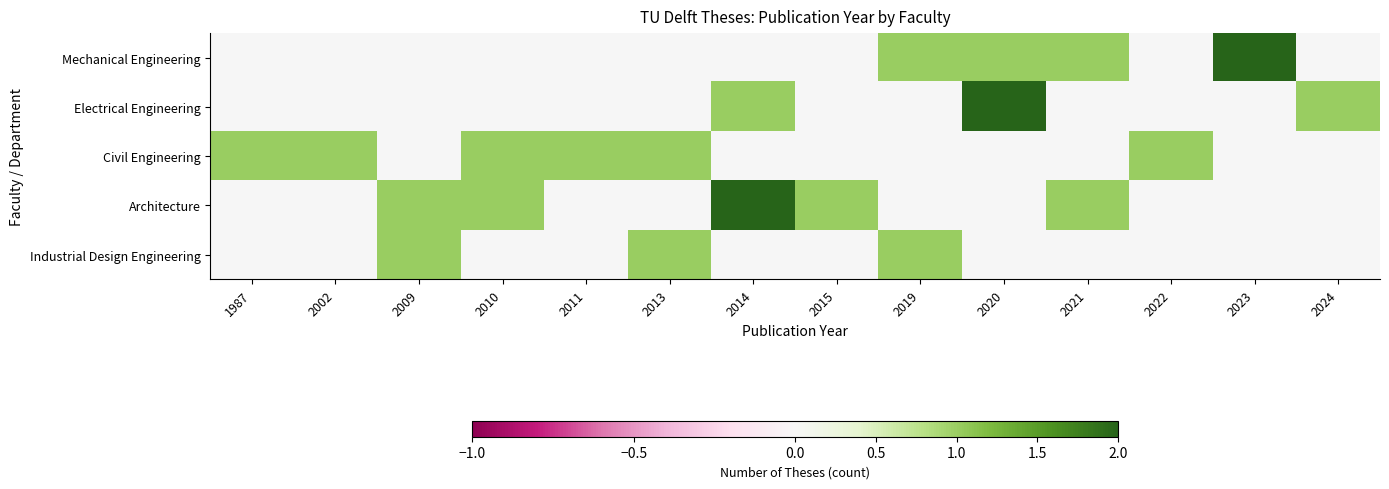

Reading right to left, list all the values displayed in this chart.

Mechanical Engineering: 2024=0	2023=2	2022=0	2021=1	2020=1	2019=1	2015=0	2014=0	2013=0	2011=0	2010=0	2009=0	2002=0	1987=0
Electrical Engineering: 2024=1	2023=0	2022=0	2021=0	2020=2	2019=0	2015=0	2014=1	2013=0	2011=0	2010=0	2009=0	2002=0	1987=0
Civil Engineering: 2024=0	2023=0	2022=1	2021=0	2020=0	2019=0	2015=0	2014=0	2013=1	2011=1	2010=1	2009=0	2002=1	1987=1
Architecture: 2024=0	2023=0	2022=0	2021=1	2020=0	2019=0	2015=1	2014=2	2013=0	2011=0	2010=1	2009=1	2002=0	1987=0
Industrial Design Engineering: 2024=0	2023=0	2022=0	2021=0	2020=0	2019=1	2015=0	2014=0	2013=1	2011=0	2010=0	2009=1	2002=0	1987=0